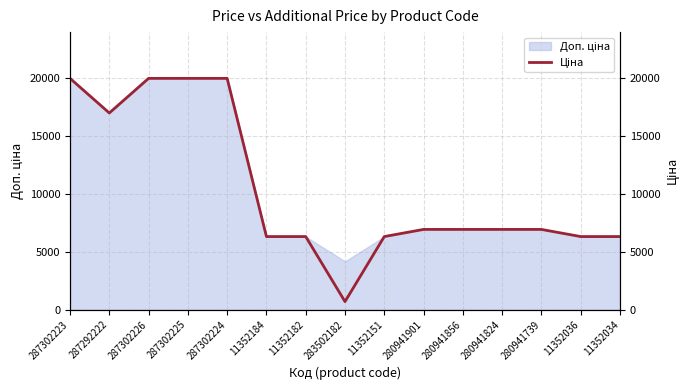

Reading left to right, list all the values displayed in this chart.

287302223=19964.2	287292222=16976.3	287302226=19964.2	287302225=19964.2	287302224=19964.2	11352184=6308.8	11352182=6308.8	283502182=694.3	11352151=6308.8	280941901=6925.7	280941856=6925.7	280941824=6925.7	280941739=6925.7	11352036=6308.8	11352034=6308.8